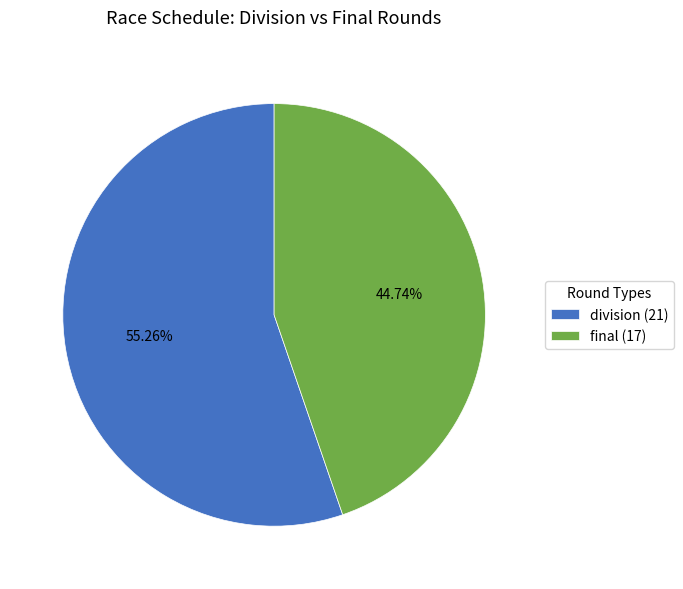

Between final (17) and division (21), which is larger?

division (21)